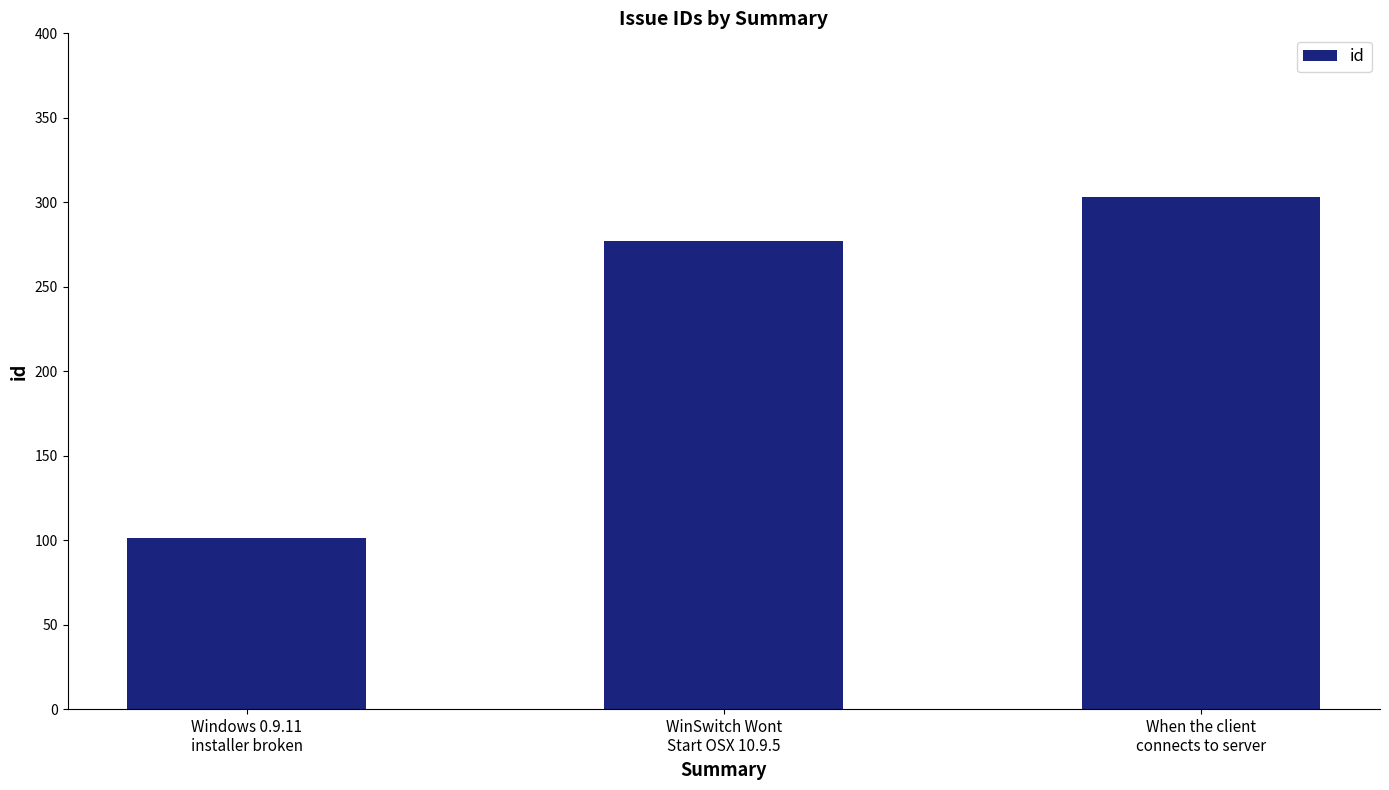

Between WinSwitch Wont
Start OSX 10.9.5 and When the client
connects to server, which is larger?

When the client
connects to server